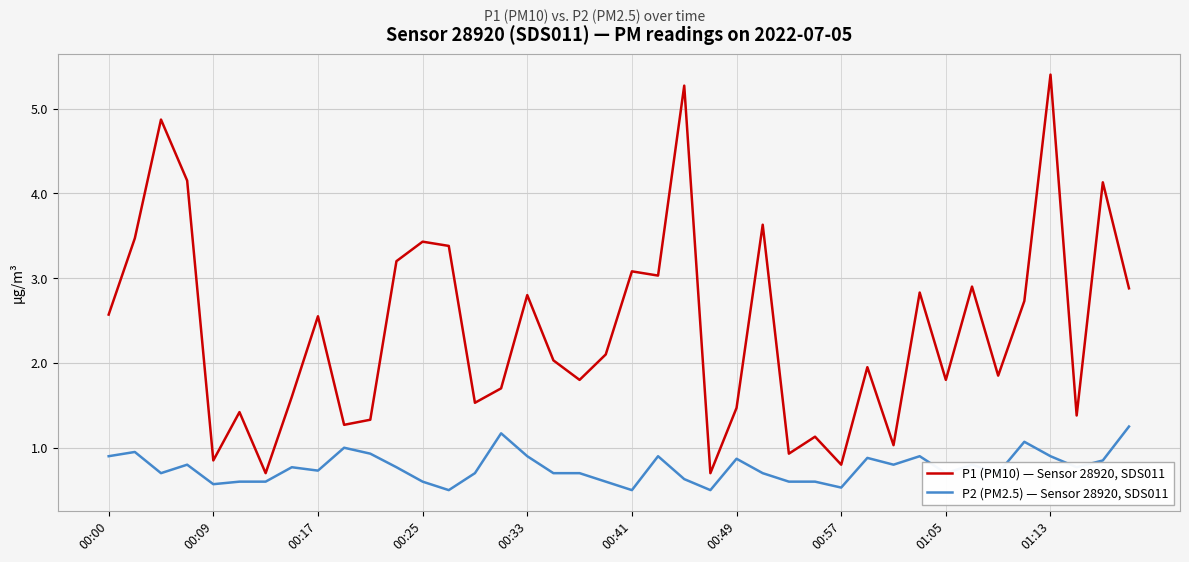

What is the minimum value shown in the chart?

0.5